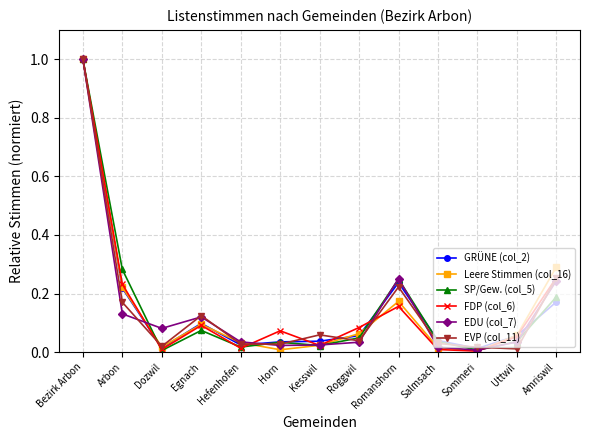

What is the sum of all SP/Gew. (col_5) values?

2.0